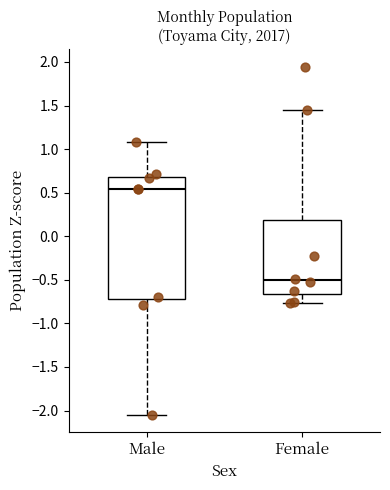

Reading left to right, read every box against the y-axis: the position of its median line, the range the box covers, and the ends of its whiskers. The values are not printed on the chart, so give them approximately, as read against the axis.

Male: median 0.55, box -0.70 to 0.70, whiskers -2.05 to 1.10
Female: median -0.50, box -0.65 to 0.20, whiskers -0.75 to 1.45